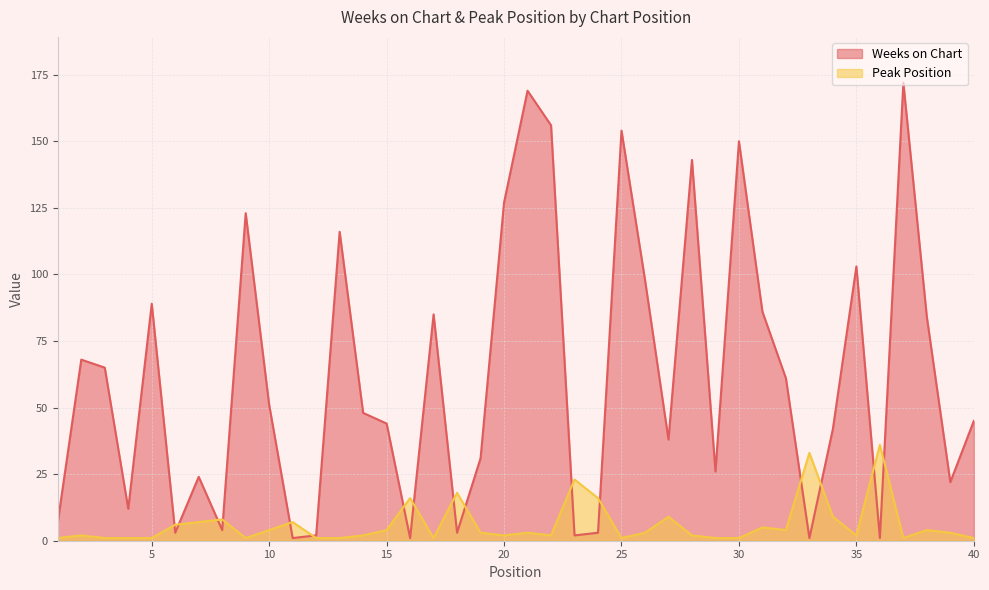

Where is the first local minimum for Weeks on Chart?

4